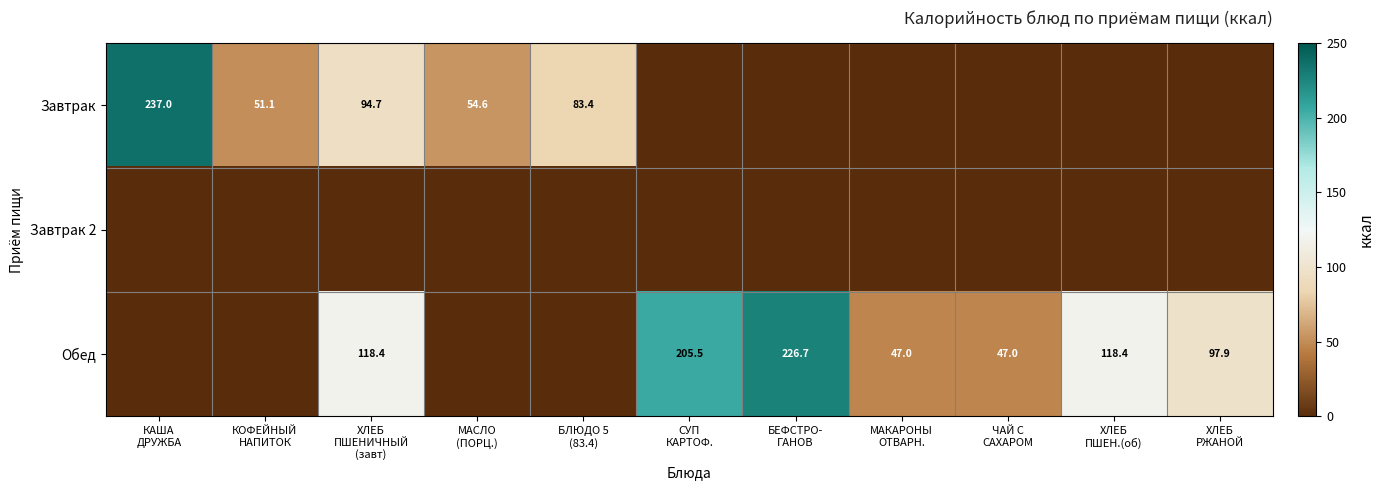

What is the sum of all Обед values?

860.9